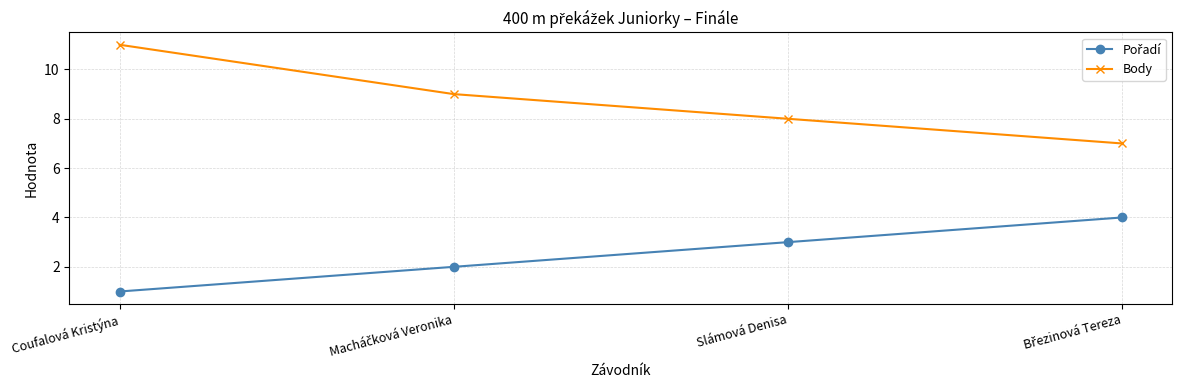

True or false: Body has more than 1 points higher than both neighbors.

False